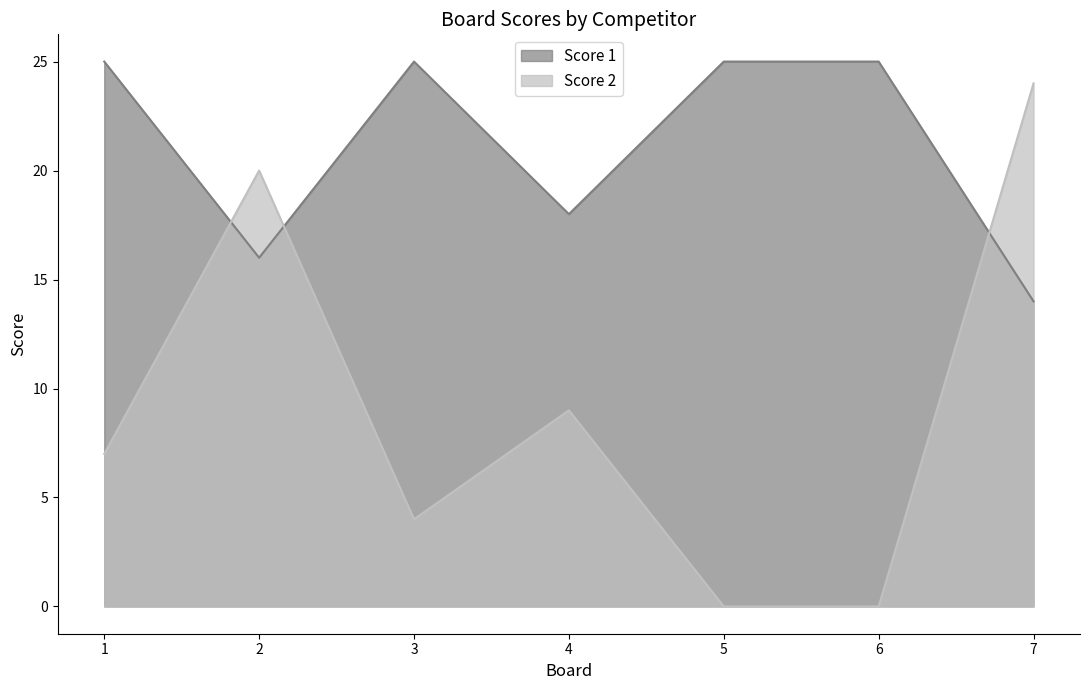

Is the value of Score 1 at 6 greater than the value of Score 2 at 1?

Yes